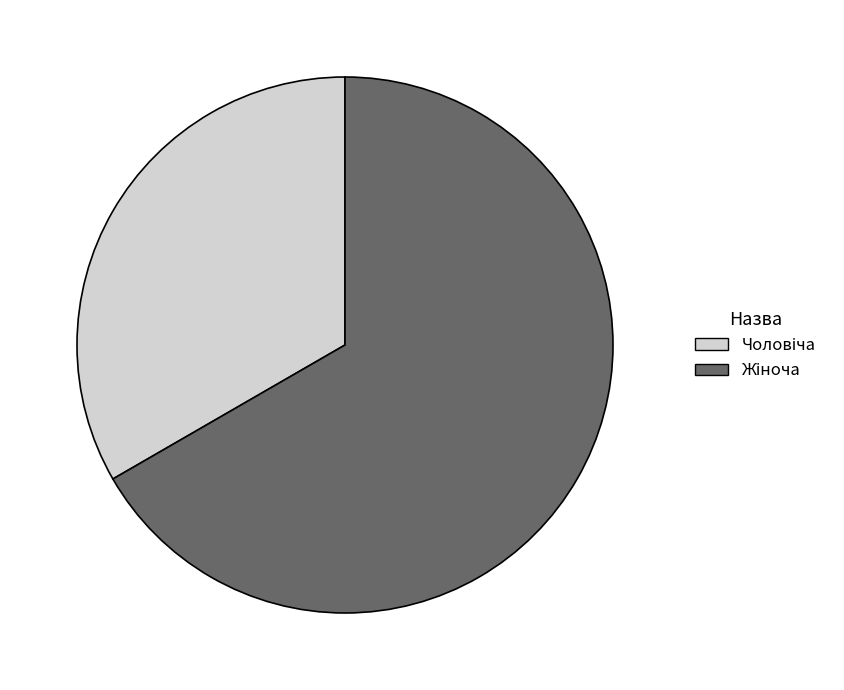

Is there any slice that represents more than half of the pie?

Yes